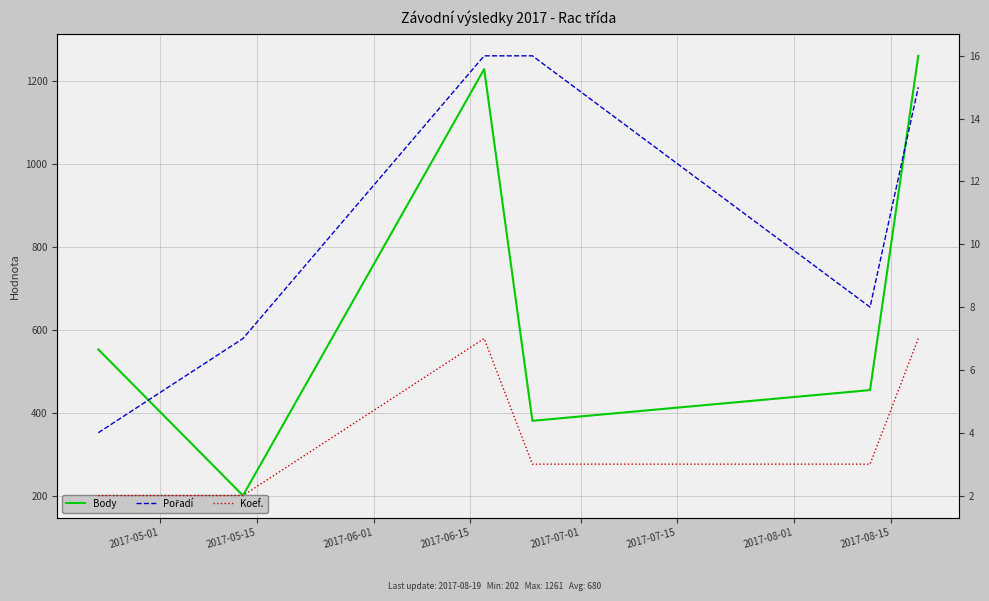

Is this an area chart (filled region under the line)?

No